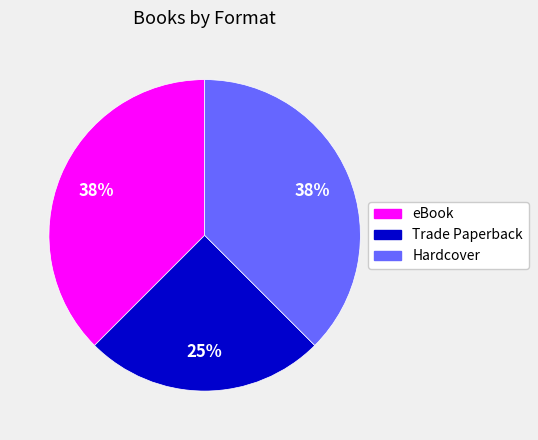

Which category has the smallest portion of the pie?

Trade Paperback